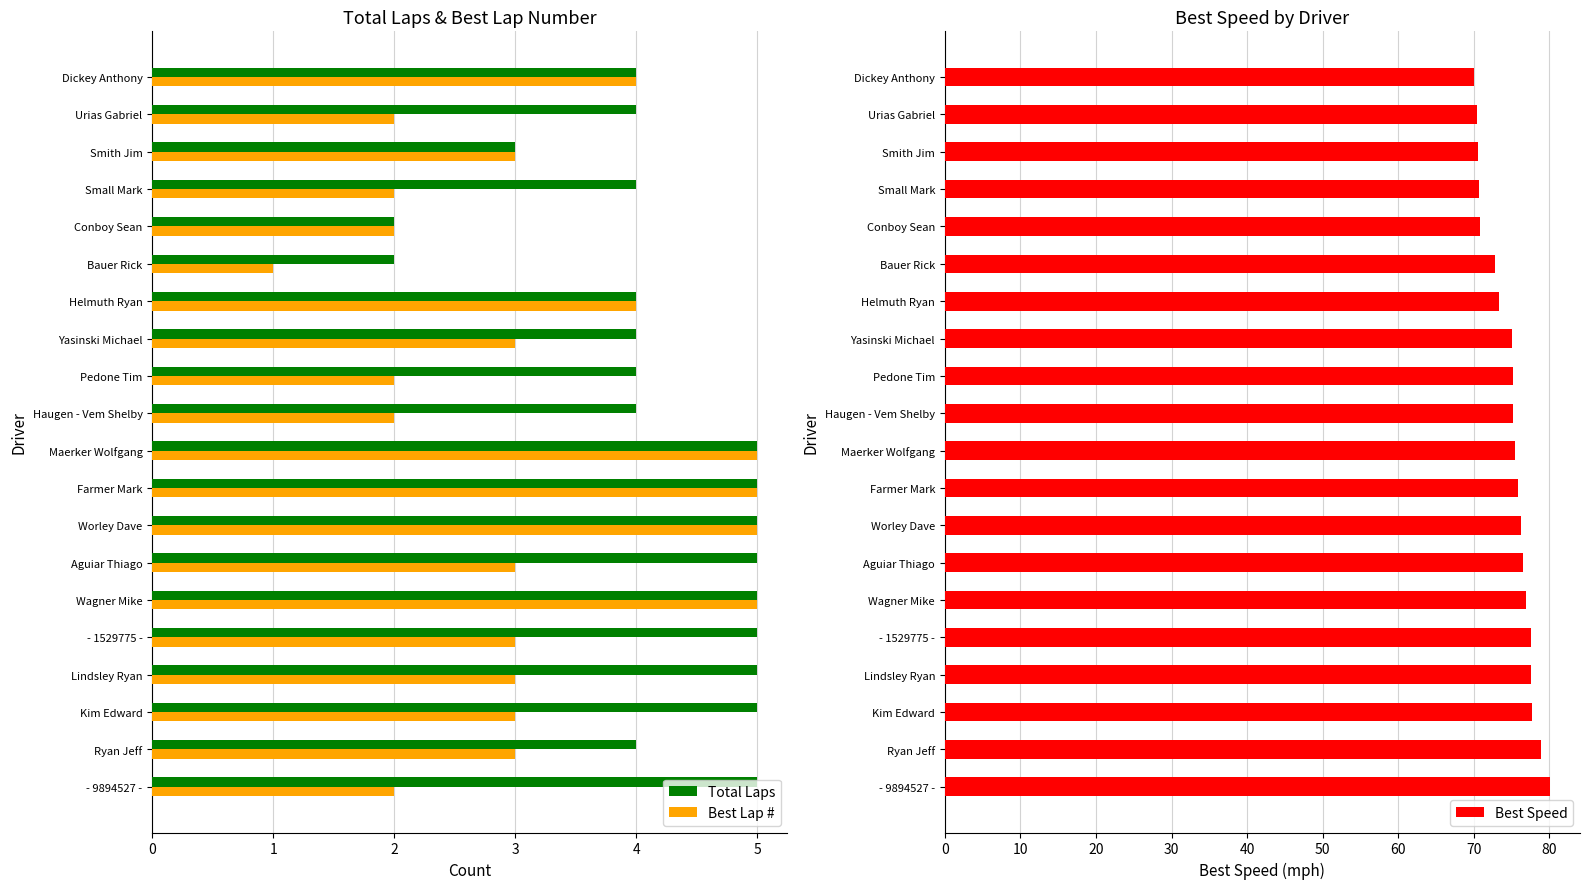

What value does the Total Laps series have at Dickey Anthony?

4